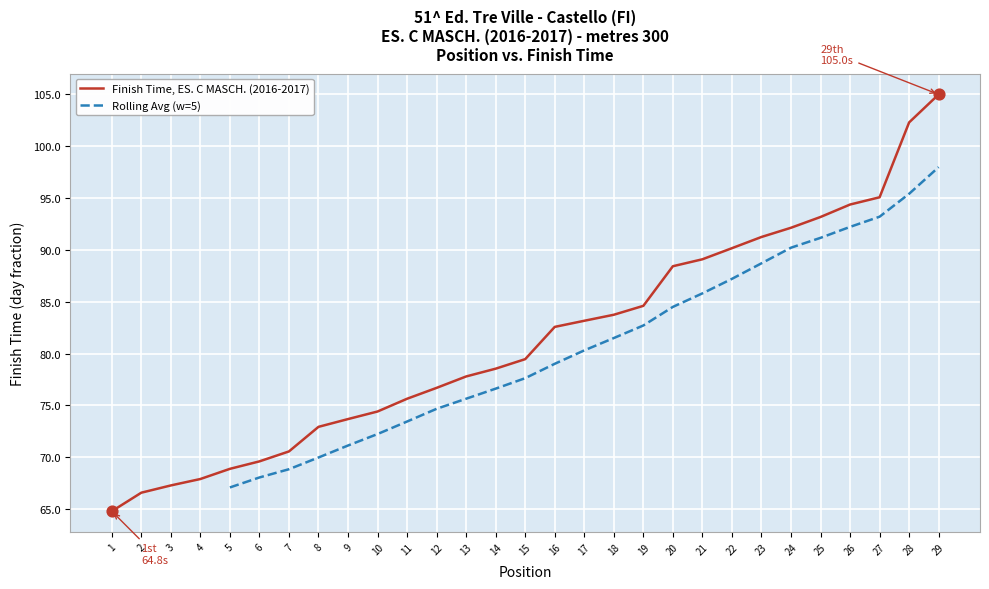

What is the ratio of the value at 18 to the value at 13?

1.1